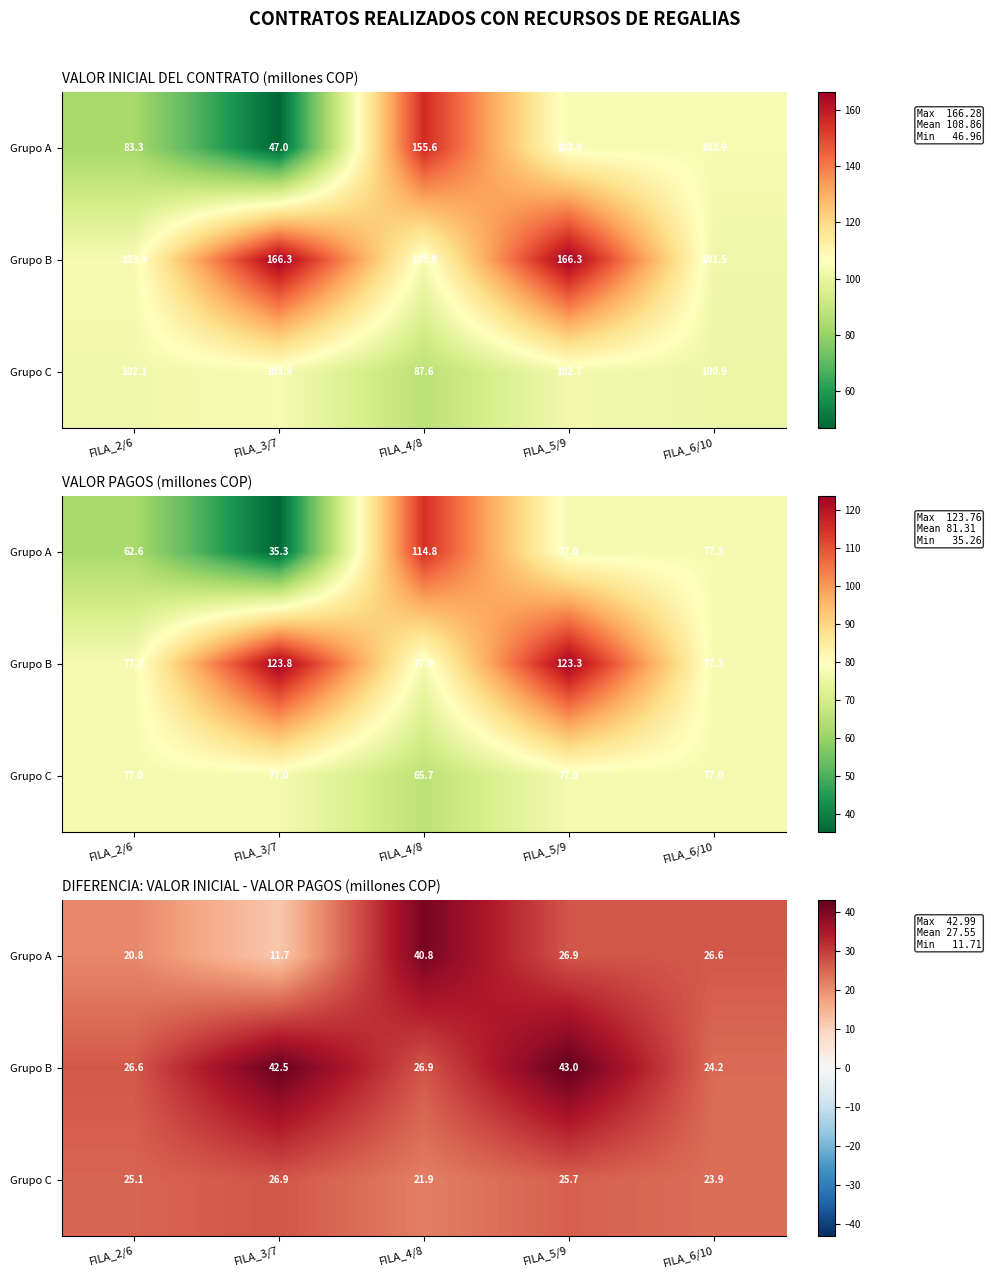

At FILA_2/6, list the series in order from smallest to largest.

Grupo A, Grupo C, Grupo B